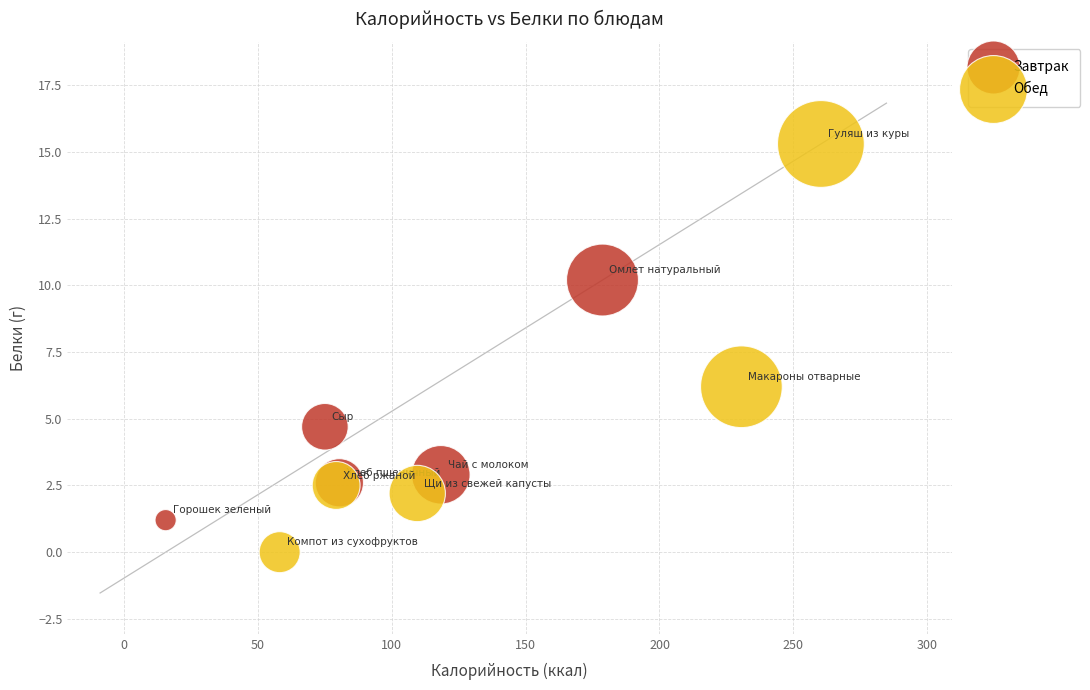

Which series contains the lowest Y value?

Обед